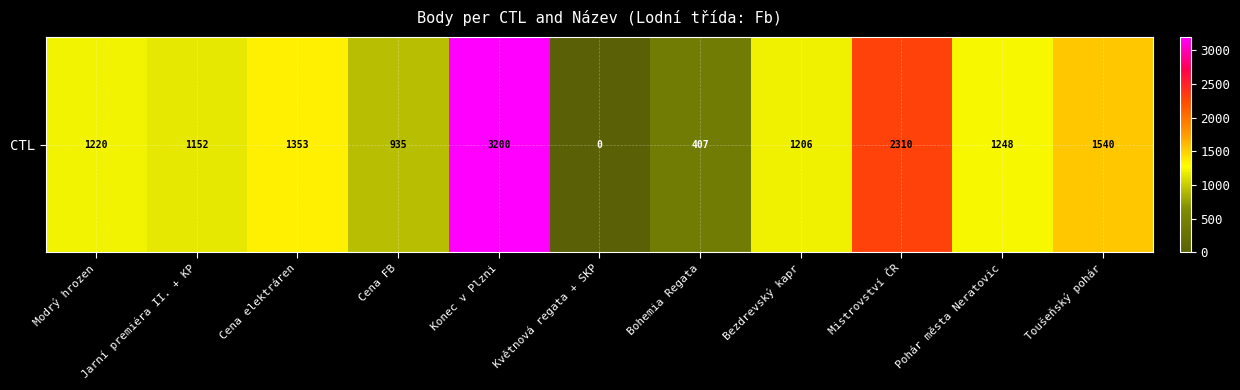

What is the difference between the maximum and minimum values?

3200